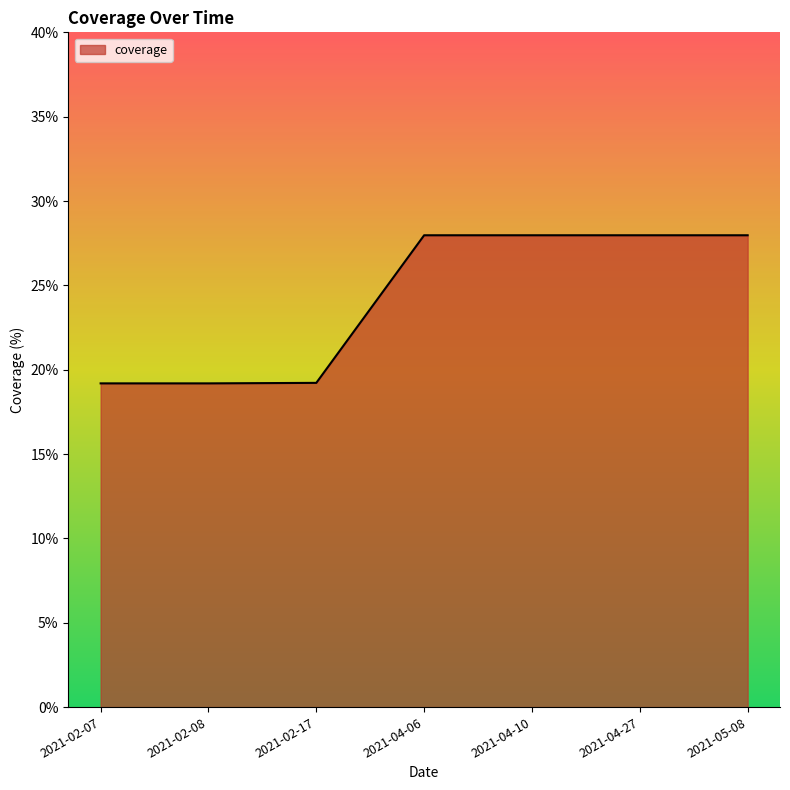

What is the maximum value shown in the chart?

28.0